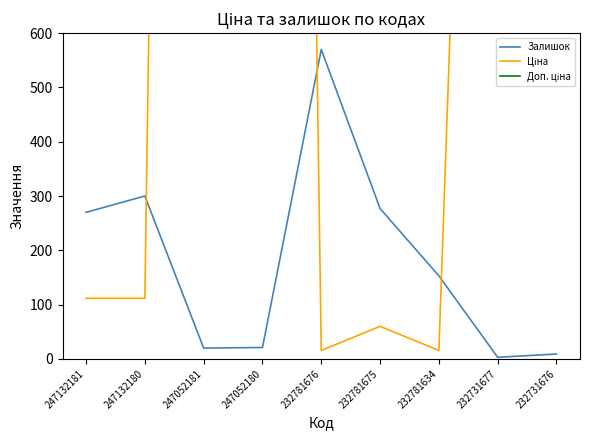

After their last crossing, which series has the higher values: Залишок or Ціна?

Ціна